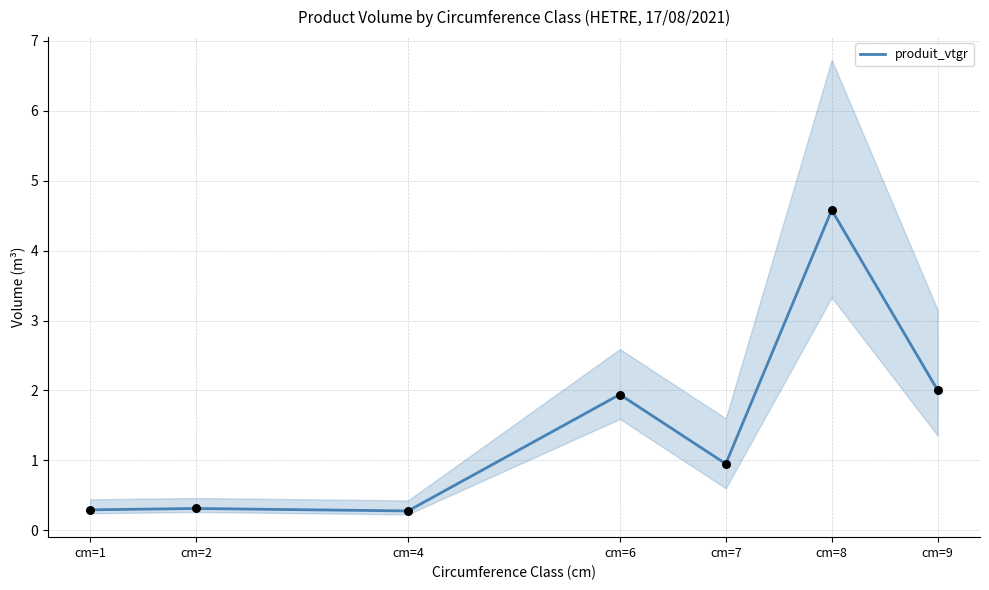

What is the ratio of the value at cm=2 to the value at cm=6?

0.2